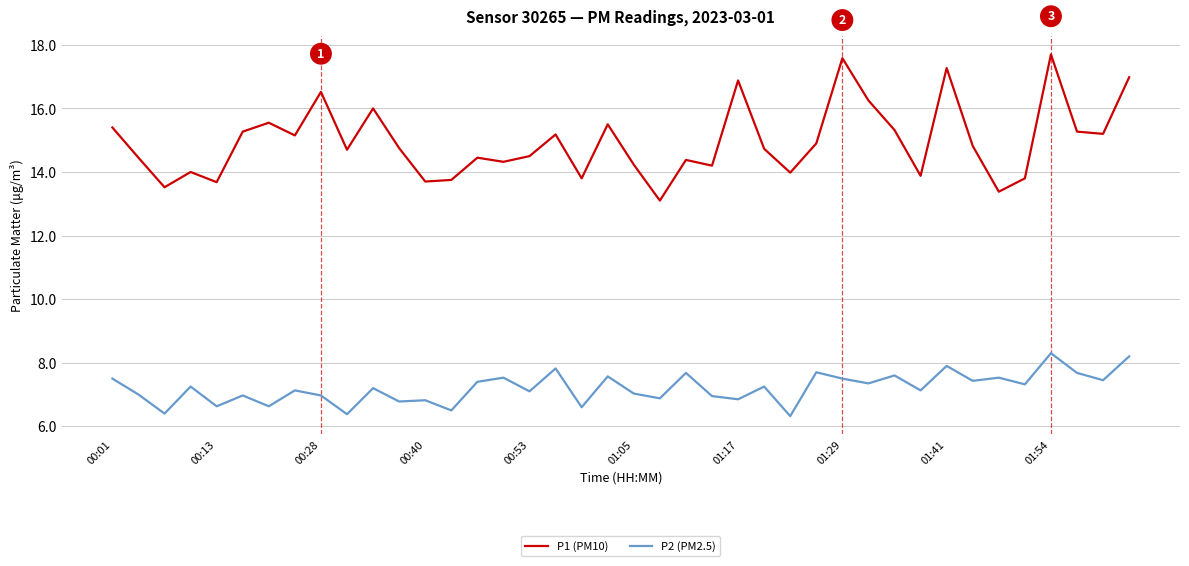

What is the difference between the maximum and minimum values in the P2 (PM2.5) series?

2.0